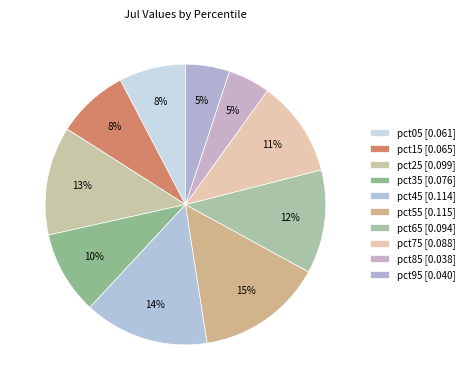

Rank the categories by value from highest to lowest.

pct55, pct45, pct25, pct65, pct75, pct35, pct15, pct05, pct95, pct85